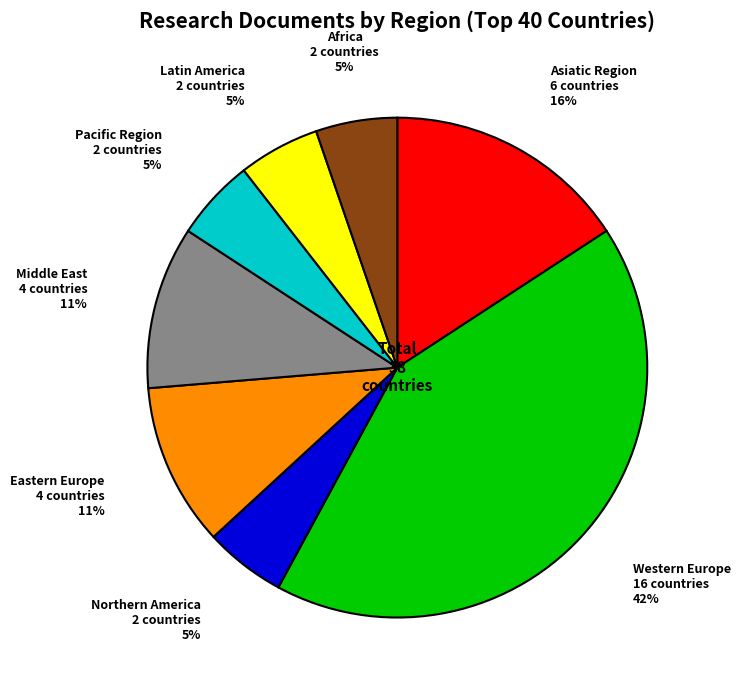

To the nearest percent, what is the difference between the largest and smallest slice percentages?

37%